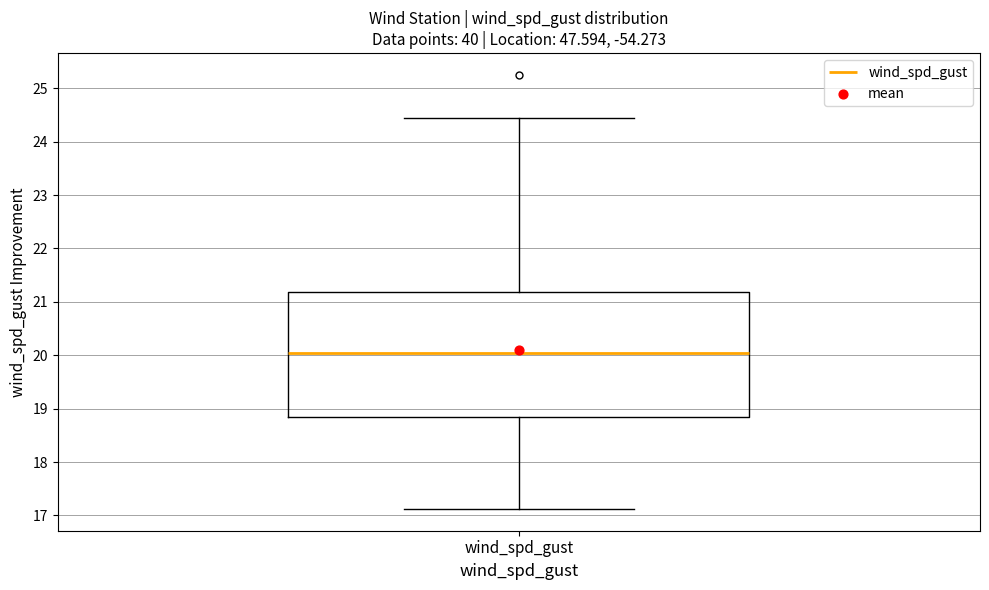

Transcribe this box plot: give where the median line is, the range the box spans, and where the two whiskers end, as read against the y-axis. The values are not printed on the chart, so give them approximately, as read against the axis.

median 20.0, box 18.8 to 21.2, whiskers 17.1 to 24.5